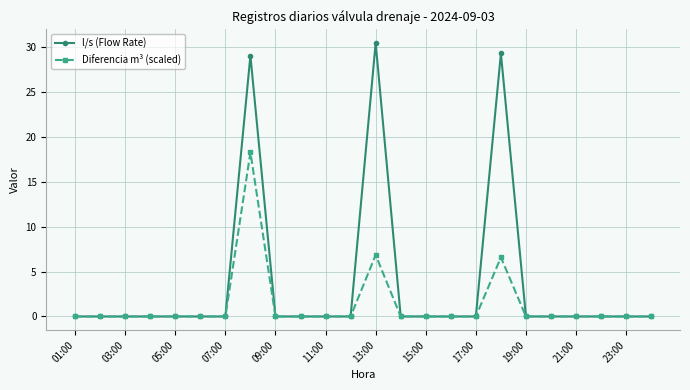

What are all the series names shown in the legend?

l/s (Flow Rate), Diferencia m³ (scaled)